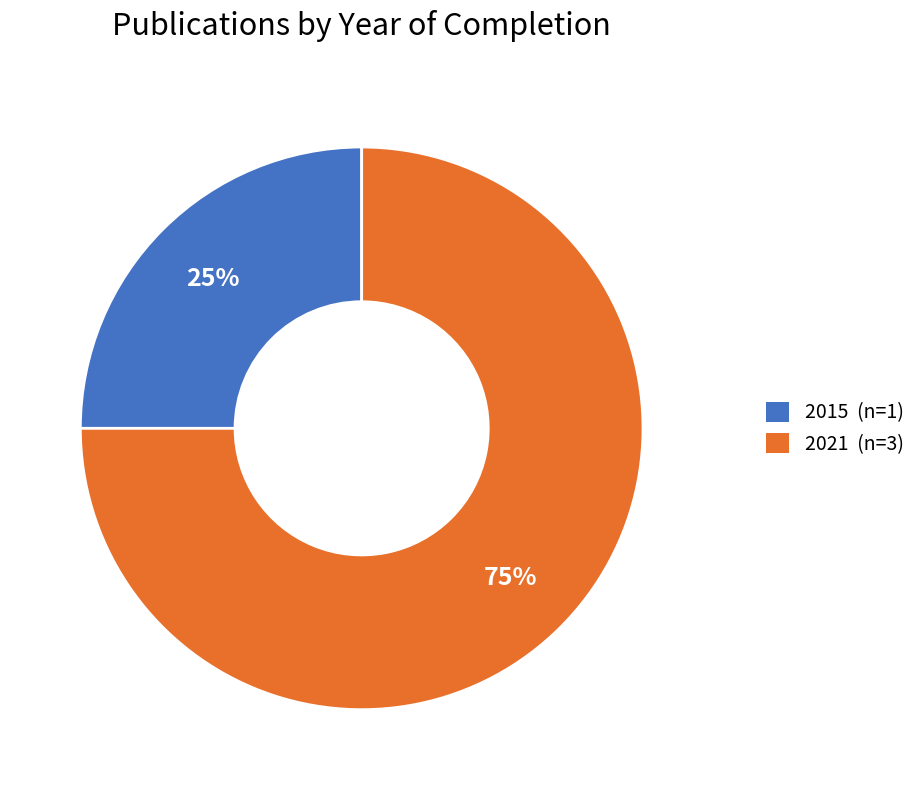

True or false: 2021 (n=3) accounts for 80% of the total.

False